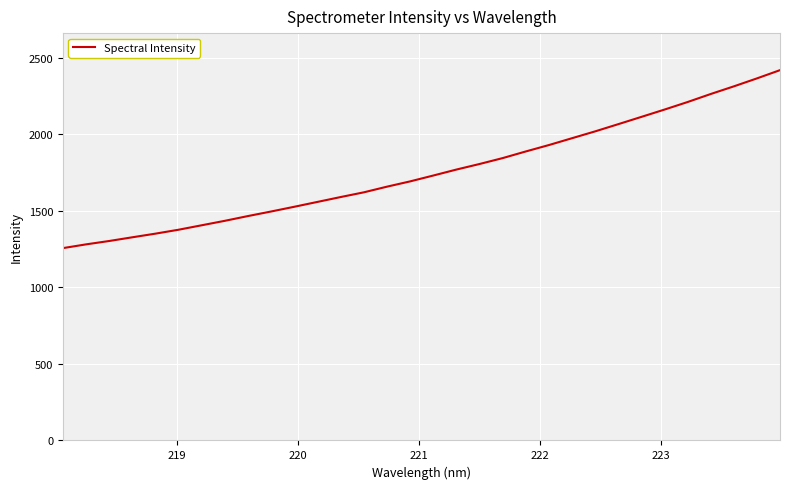

What is the minimum value shown in the chart?

1255.7